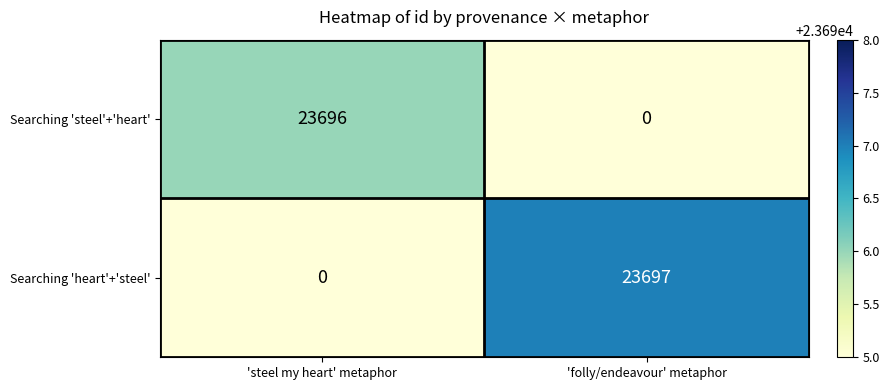

Reading right to left, transcribe all the data shown in this chart.

Searching 'steel'+'heart': 0	23696
Searching 'heart'+'steel': 23697	0